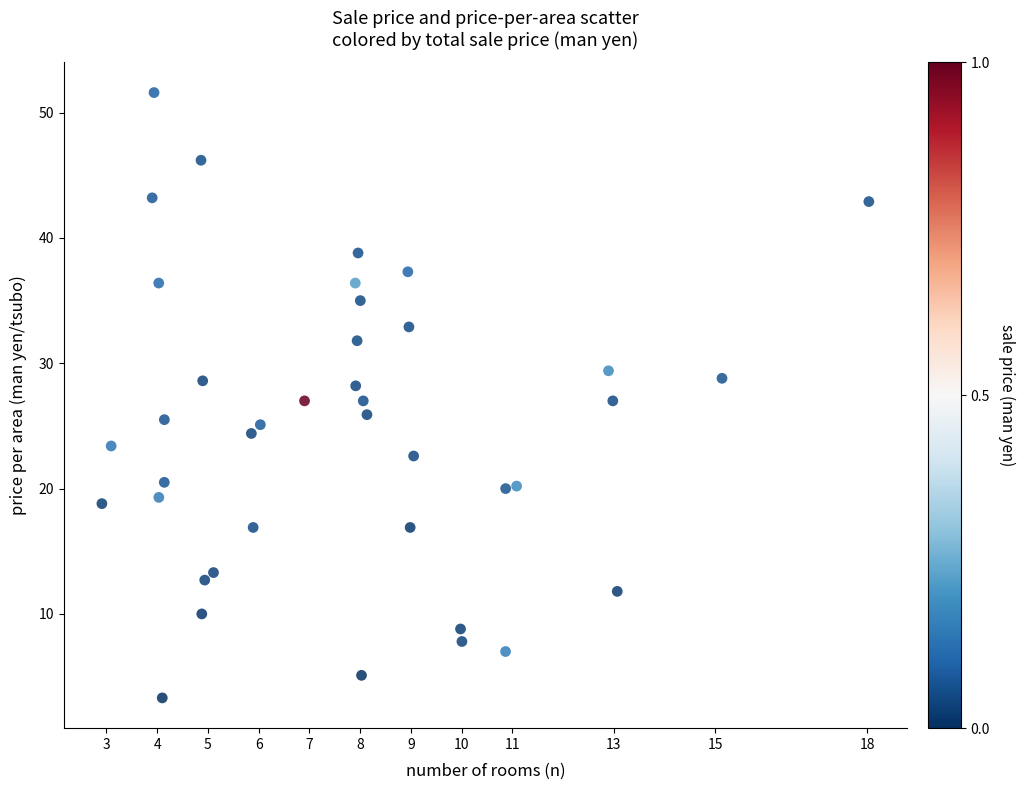

What is the range of X values (max minus min)?

15.1